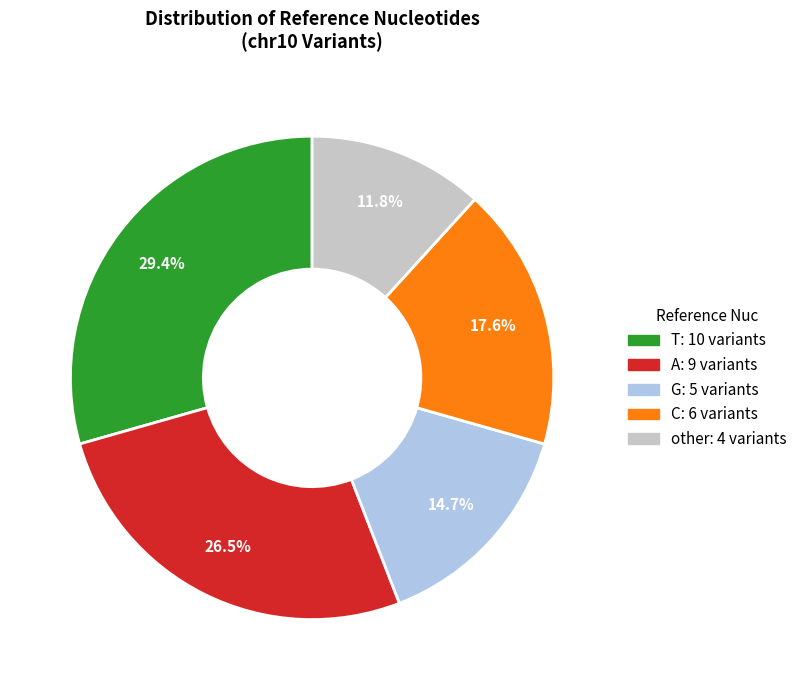

Approximately how many times larger is the value at C compared to G?

1.2